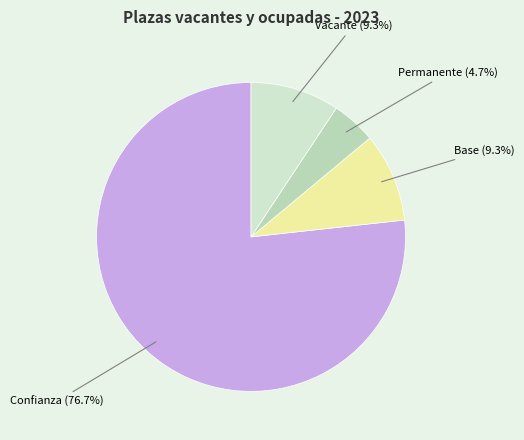

How much of the chart is everything except Vacante?

90.7%